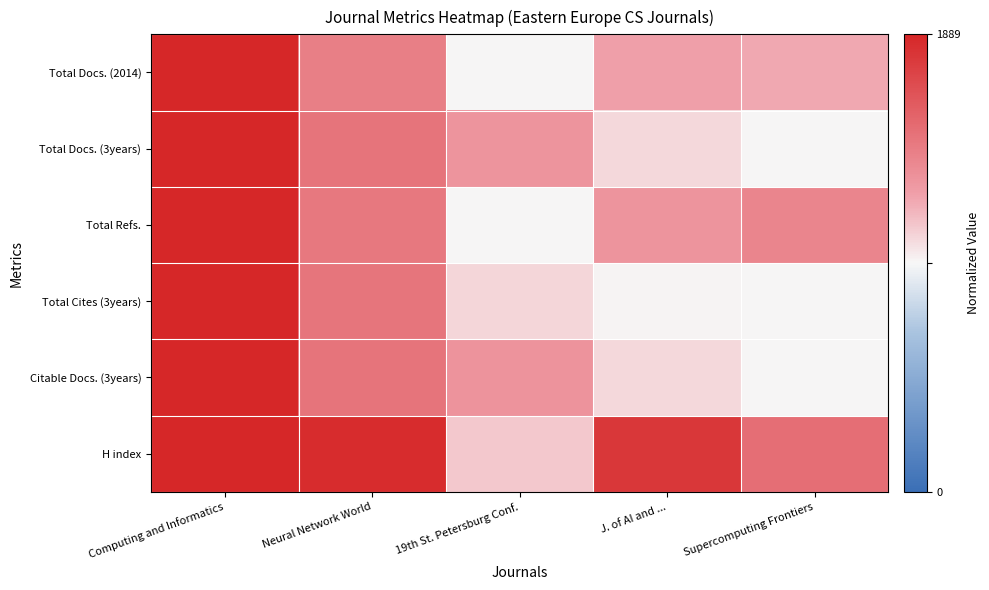

Reading right to left, extract all data points from this chart.

Total Docs. (2014): Supercomputing Frontiers=0.3	J. of AI and ...=0.3	19th St. Petersburg Conf.=0.0	Neural Network World=0.5	Computing and Informatics=1.0
Total Docs. (3years): Supercomputing Frontiers=0.0	J. of AI and ...=0.1	19th St. Petersburg Conf.=0.4	Neural Network World=0.6	Computing and Informatics=1.0
Total Refs.: Supercomputing Frontiers=0.4	J. of AI and ...=0.4	19th St. Petersburg Conf.=0.0	Neural Network World=0.5	Computing and Informatics=1.0
Total Cites (3years): Supercomputing Frontiers=0.0	J. of AI and ...=0.0	19th St. Petersburg Conf.=0.1	Neural Network World=0.5	Computing and Informatics=1.0
Citable Docs. (3years): Supercomputing Frontiers=0.0	J. of AI and ...=0.1	19th St. Petersburg Conf.=0.4	Neural Network World=0.6	Computing and Informatics=1.0
H index: Supercomputing Frontiers=0.6	J. of AI and ...=0.9	19th St. Petersburg Conf.=0.2	Neural Network World=1.0	Computing and Informatics=1.0